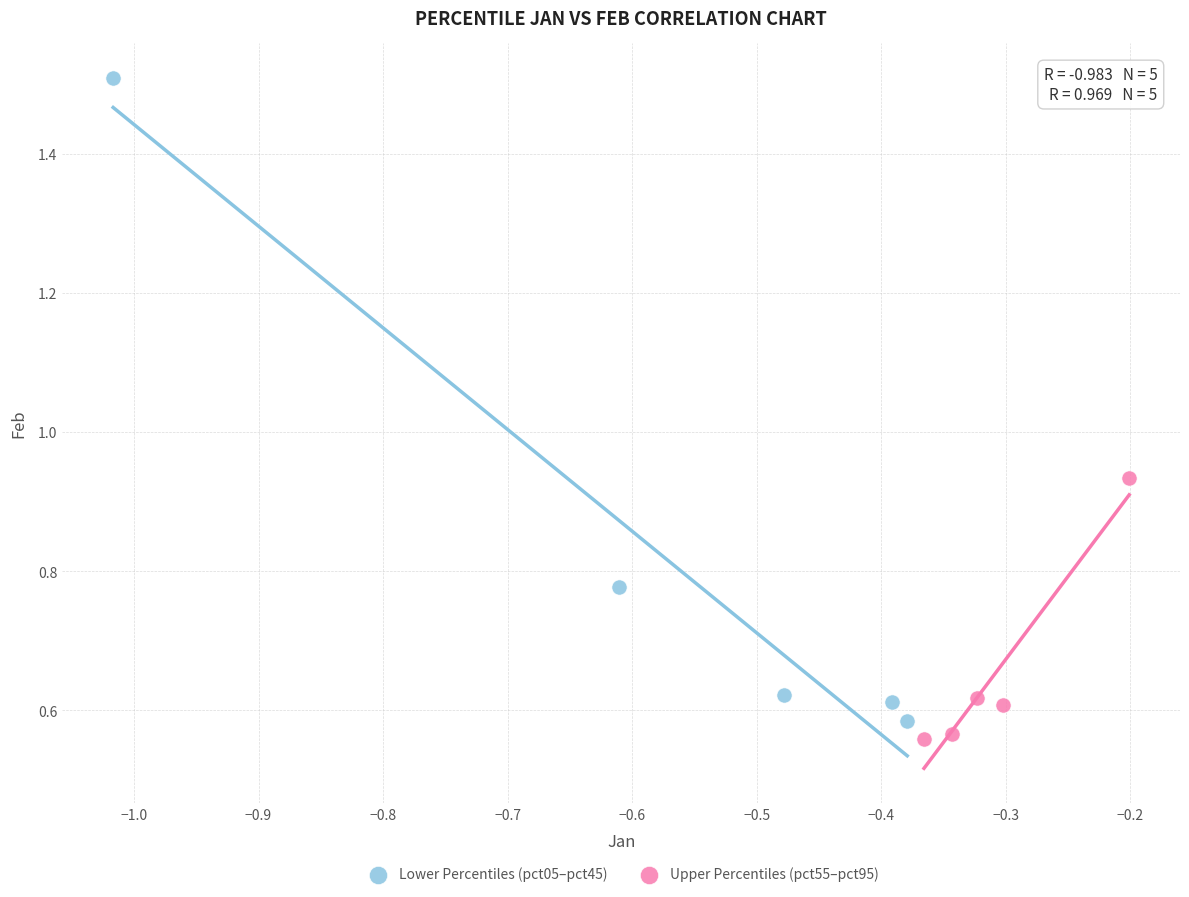

Which series has the largest Y range (max minus min)?

Lower Percentiles (pct05–pct45)